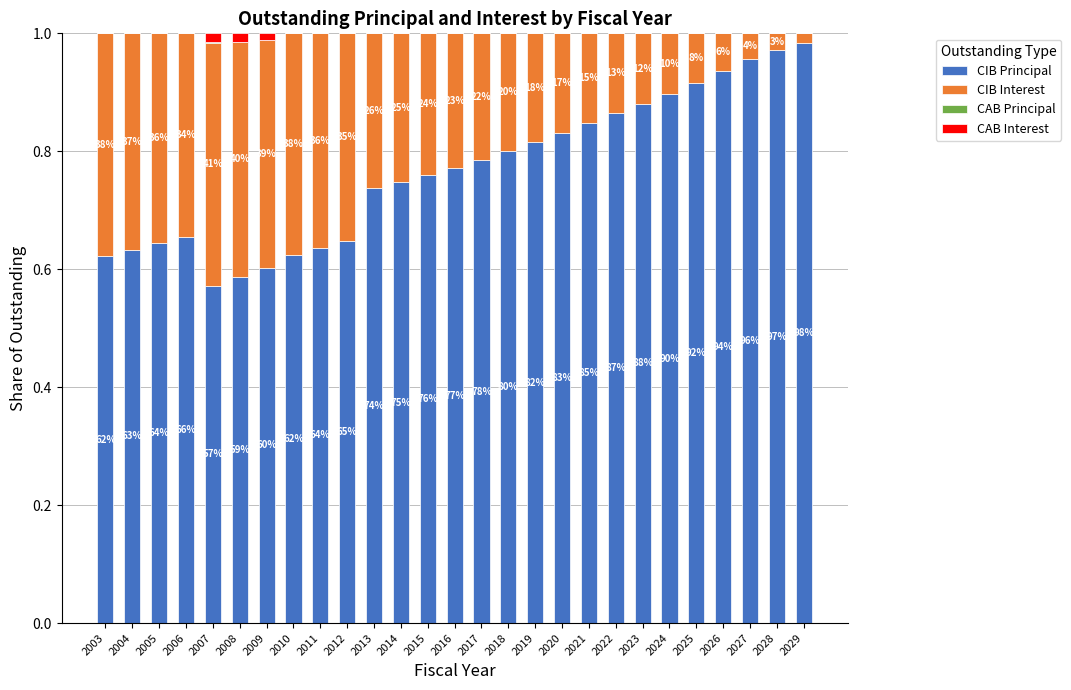

True or false: CIB Principal has a value of 0.2 at 2010.

False